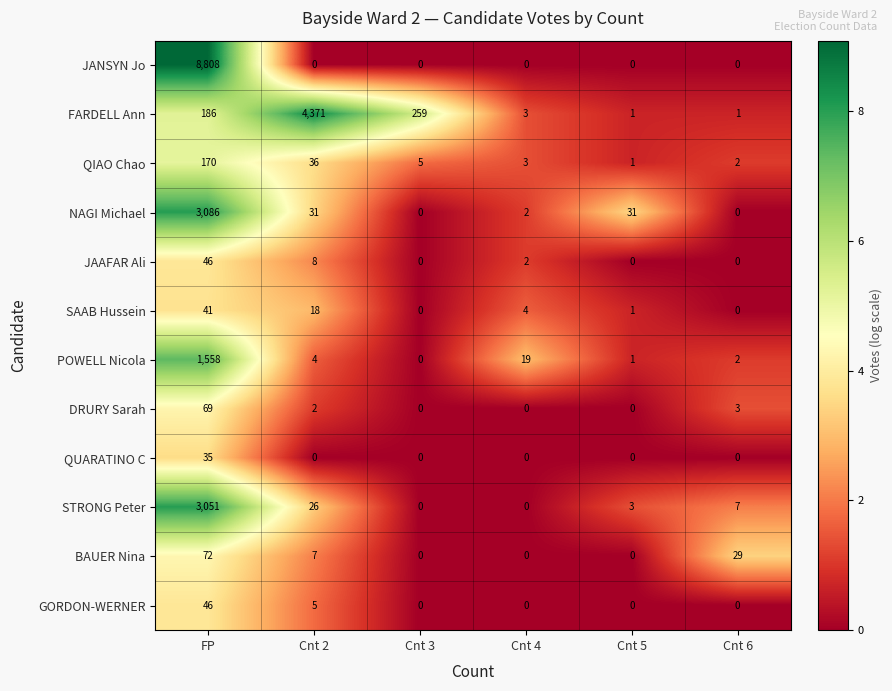

What is the greatest value displayed?

8808